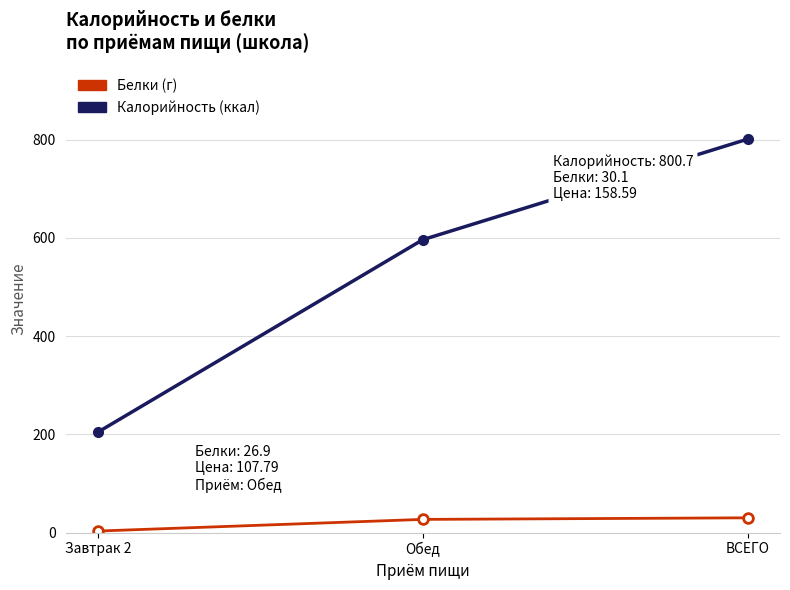

What is the difference between the highest and lowest values at ВСЕГО?

770.6